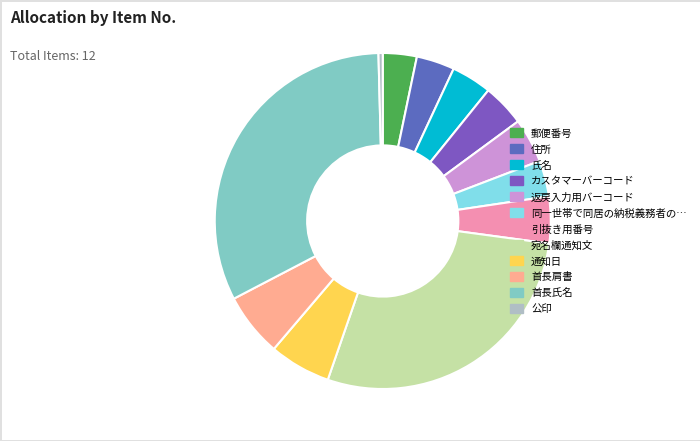

To the nearest percent, what percentage of the pie is 首長肩書?

6%